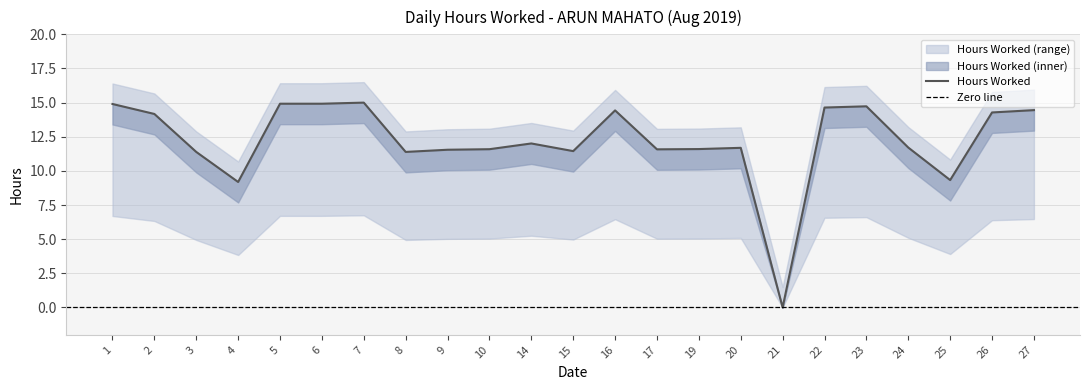

Does the chart display data point markers on the line(s)?

No